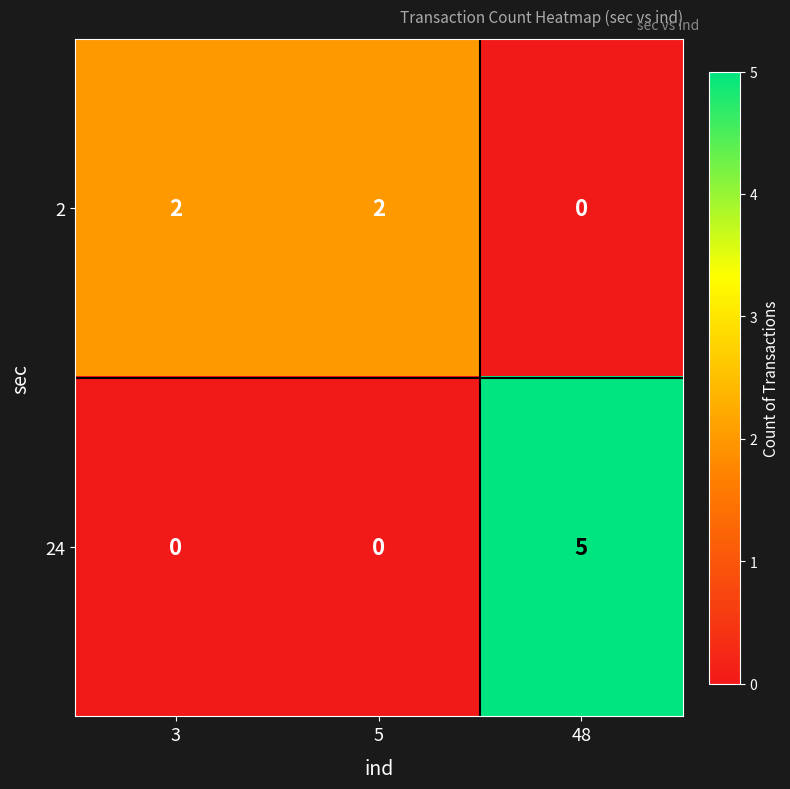

The value of 2 at 5 is 3. True or false?

False